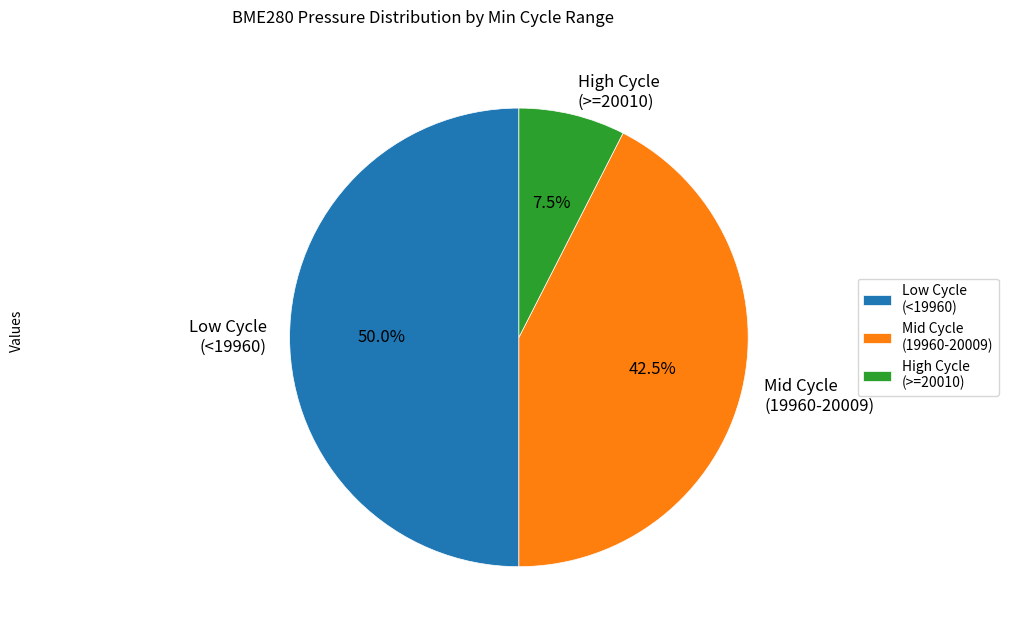

Rank the categories by value from highest to lowest.

Low Cycle (<19960), Mid Cycle (19960-20009), High Cycle (>=20010)